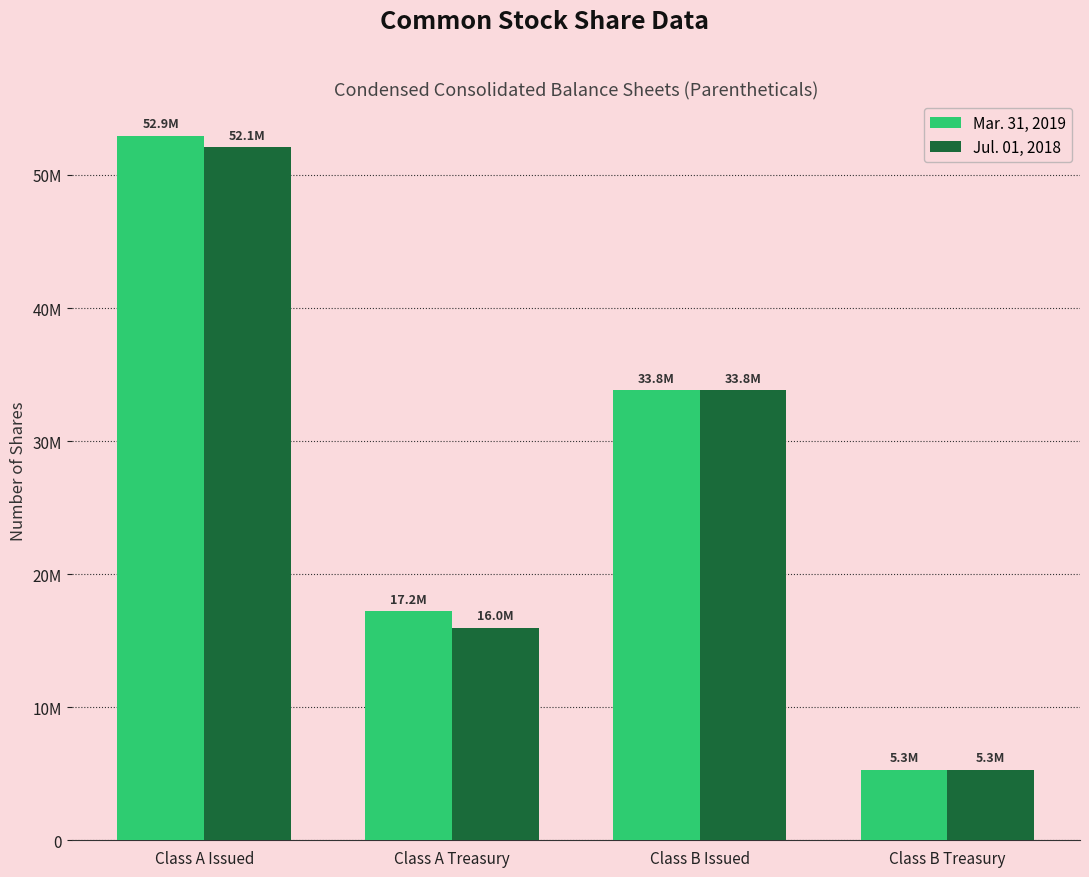

What is the average value of the Jul. 01, 2018 series?

26788226